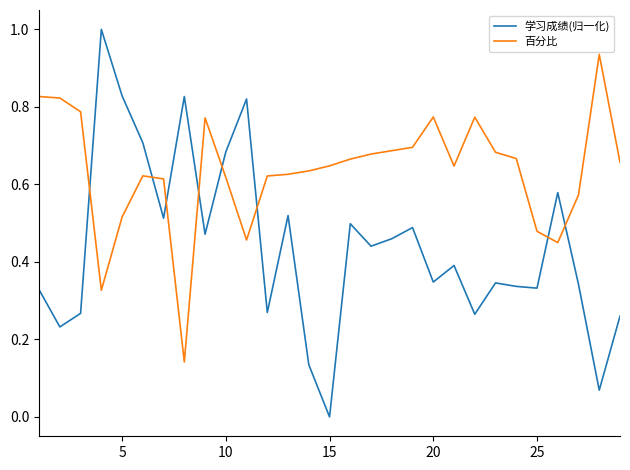

How many intersections are there between 百分比 and 学习成绩(归一化)?

8